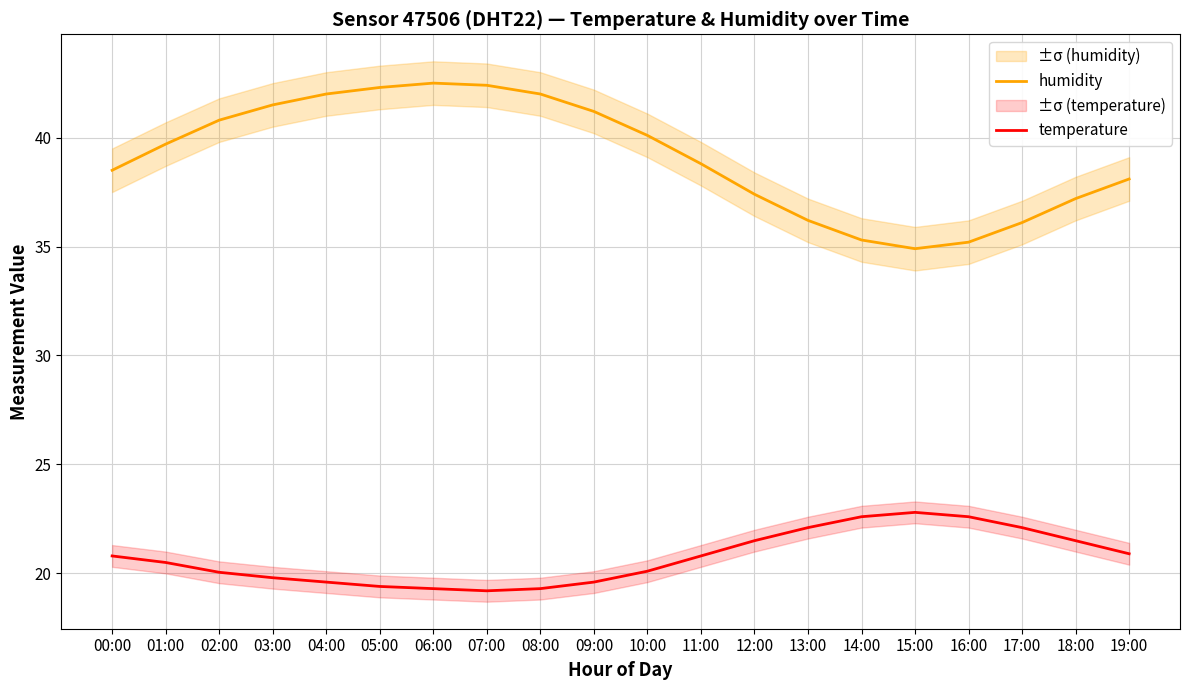

What is the difference between the maximum and minimum values in the humidity series?

7.6